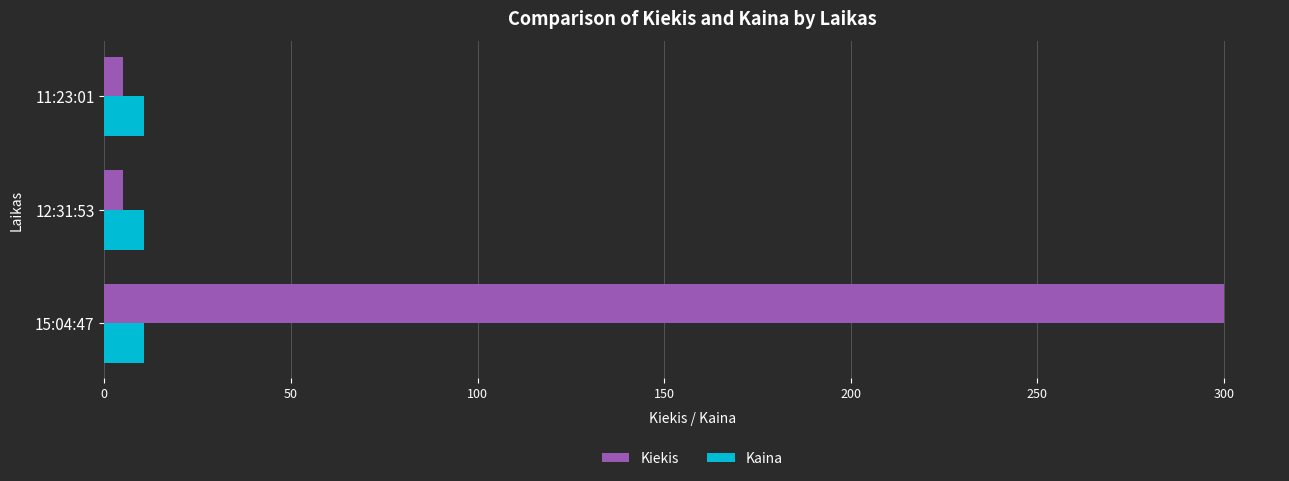

Which series has the largest total across all categories?

Kiekis